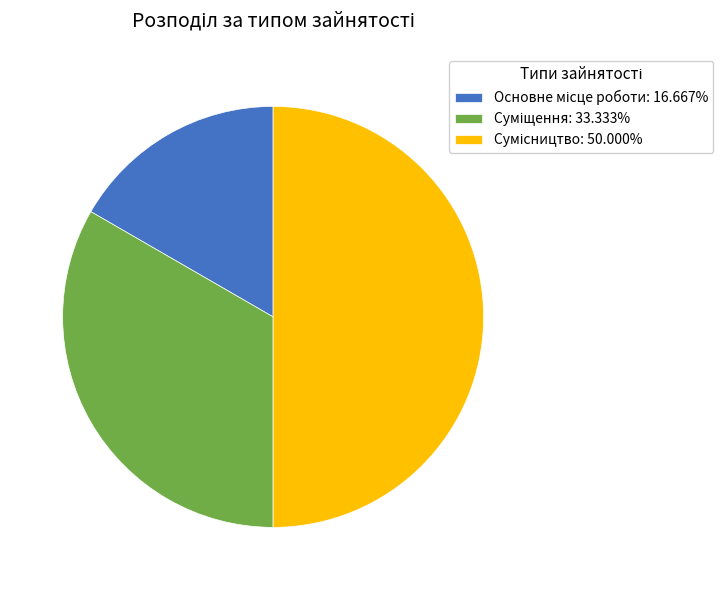

The Сумісництво slice represents 50% of the pie. True or false?

True